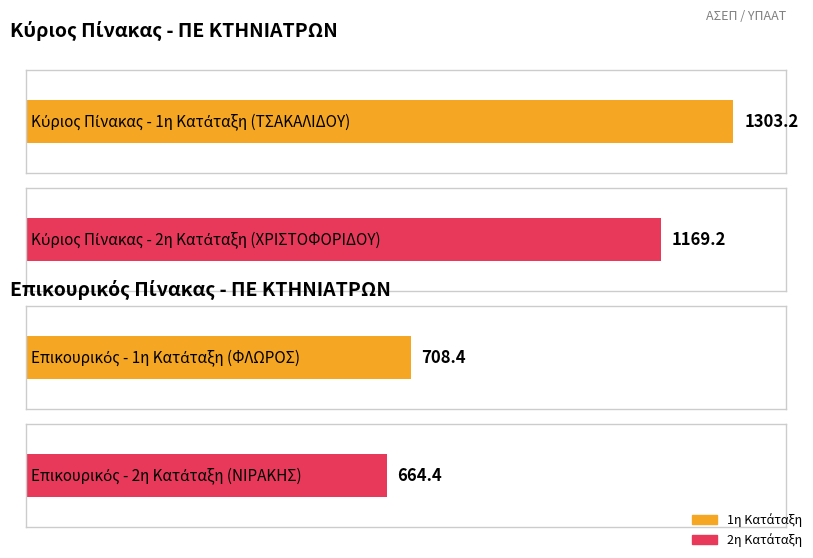

Which label corresponds to the largest value in the chart?

1-ΤΣΑΚΑΛΙΔΟΥ